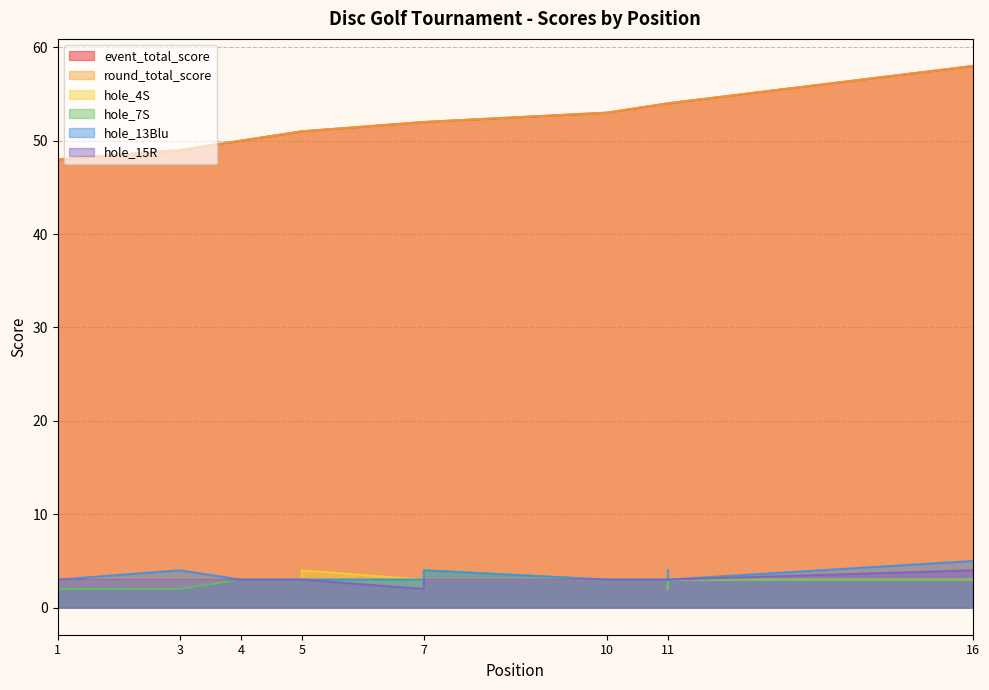

At which category does the chart reach its peak across all series?

16